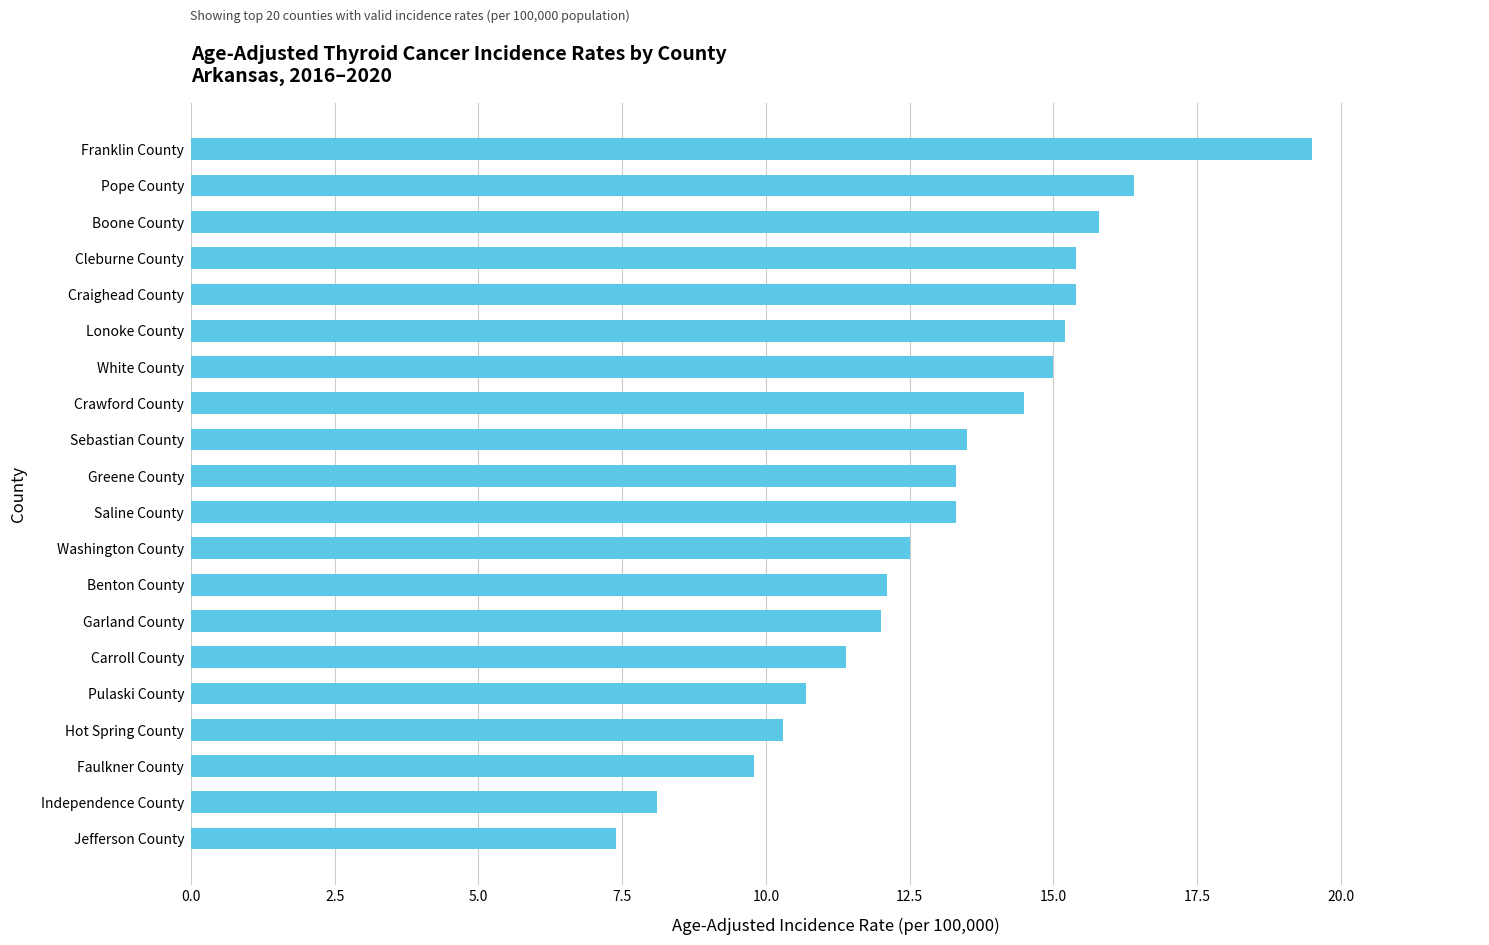

Count the number of values greater than 13.

11